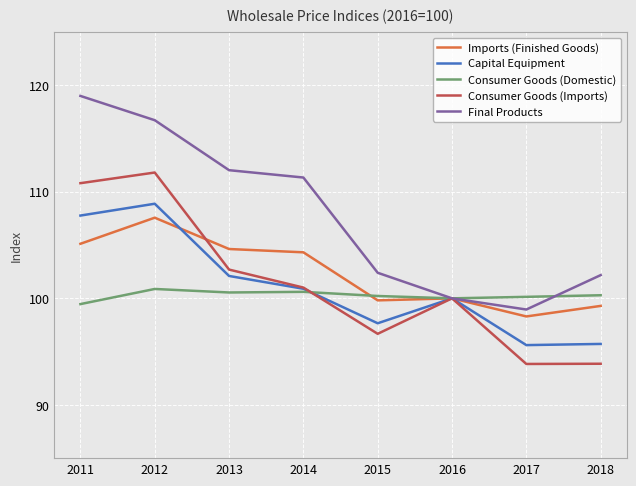

Which series has the widest spread of values?

Final Products